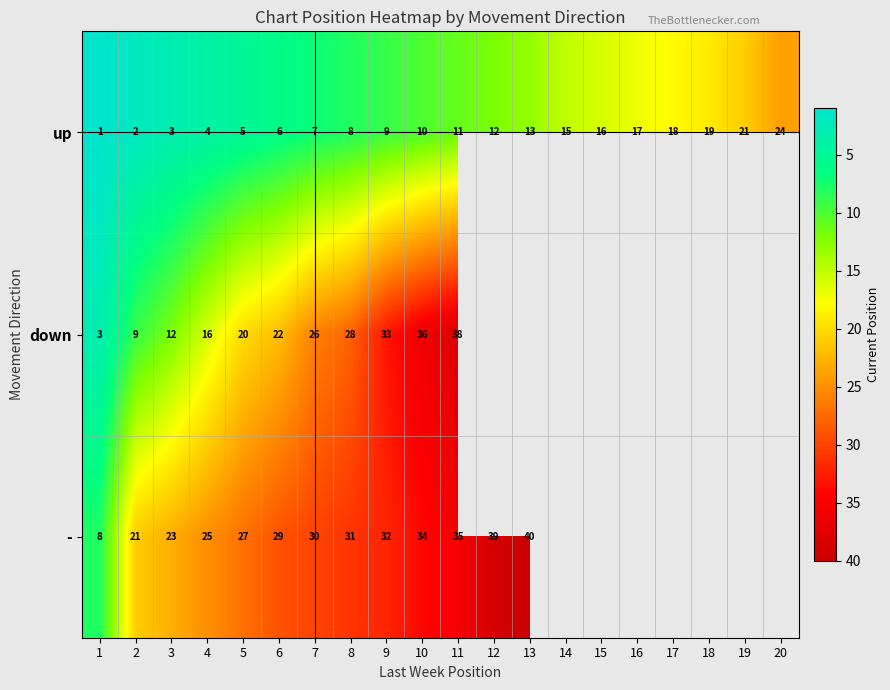

Which has a higher value, 16 or 7?

16